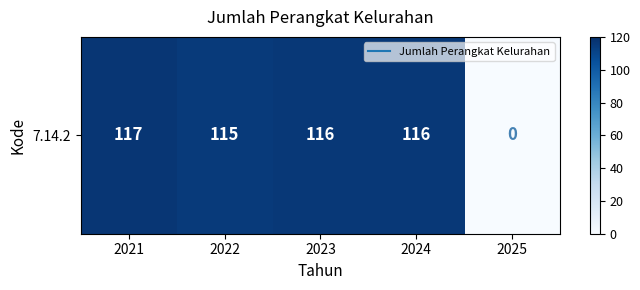

At which label does the data first exceed 116?

2021